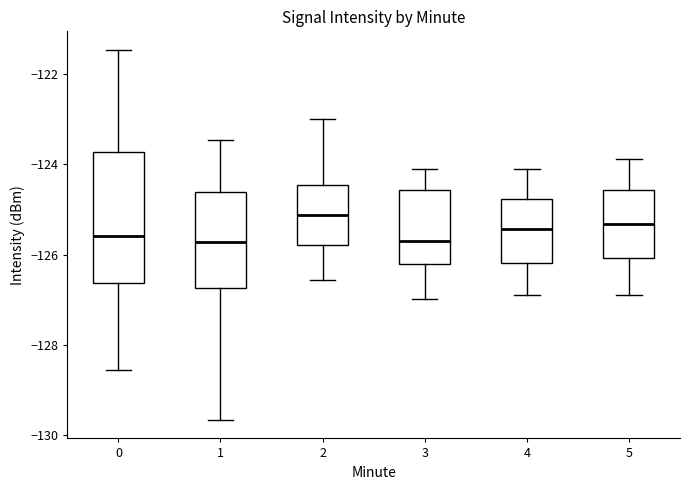

Where does the lower whisker of the box at x = 1 end on the y-axis? The values are not printed on the chart, so give them approximately, as read against the axis.

-129.6